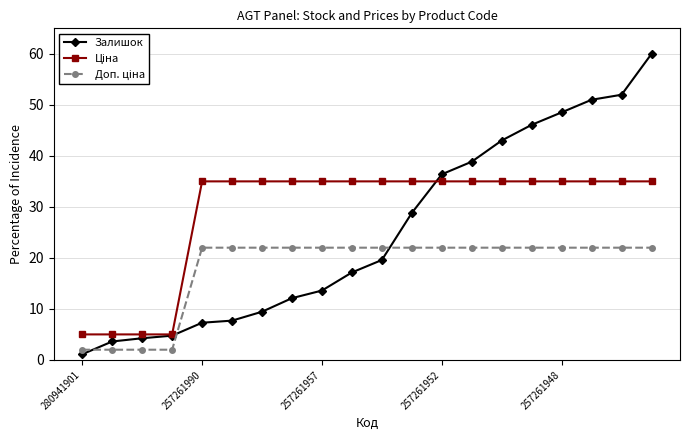

At how many categories does at least one series exceed 47?

4